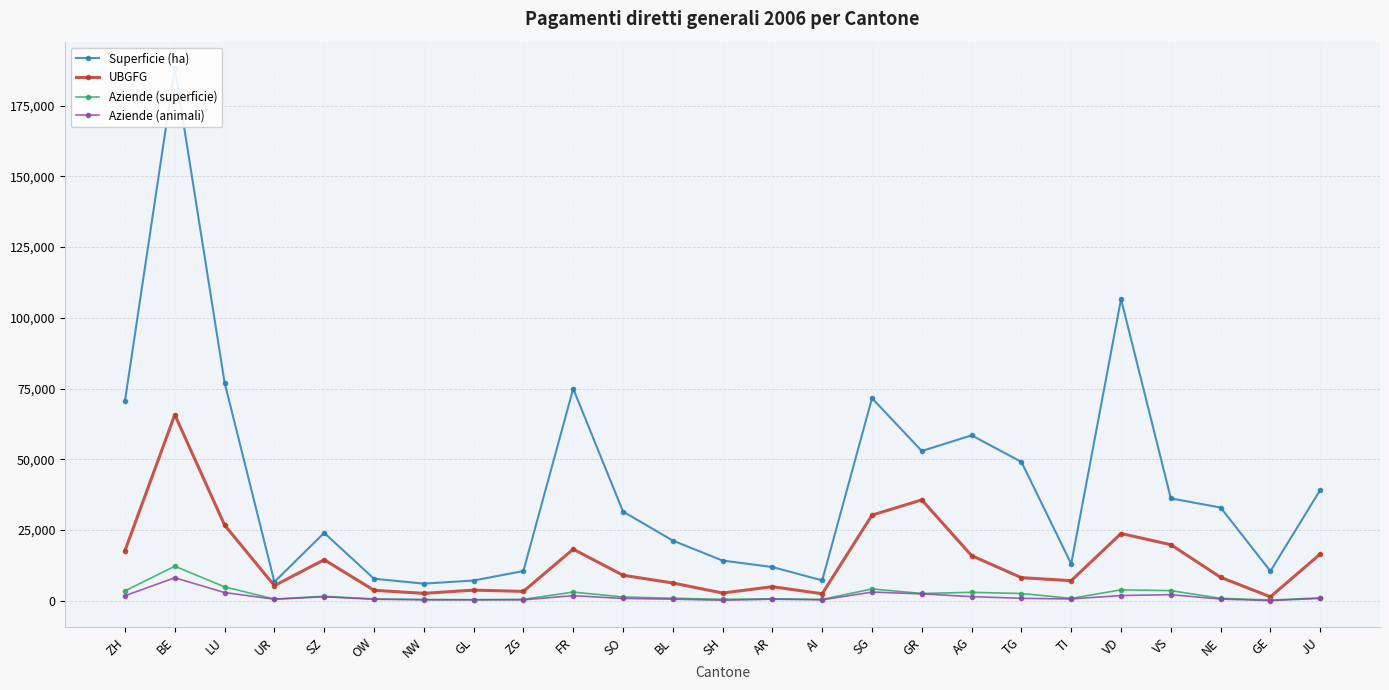

Where is the first local minimum for Aziende (animali)?

UR